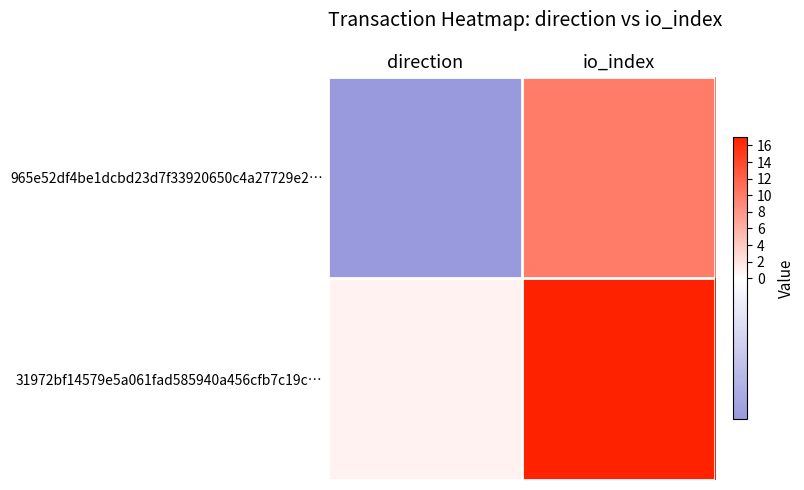

Which category has the lowest value across all series?

direction